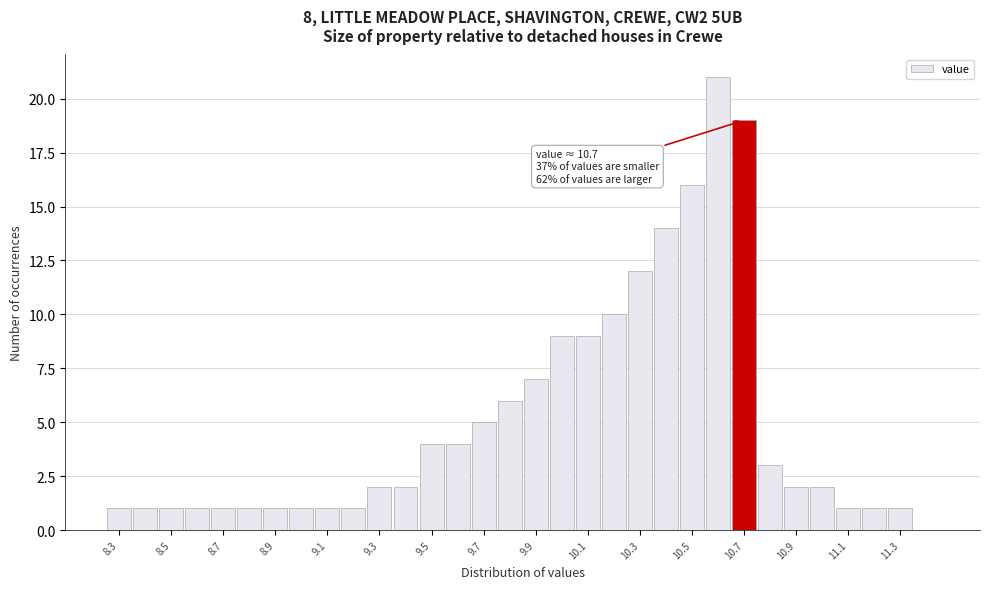

Which range on the x-axis has the tallest bar?

10.55 to 10.65